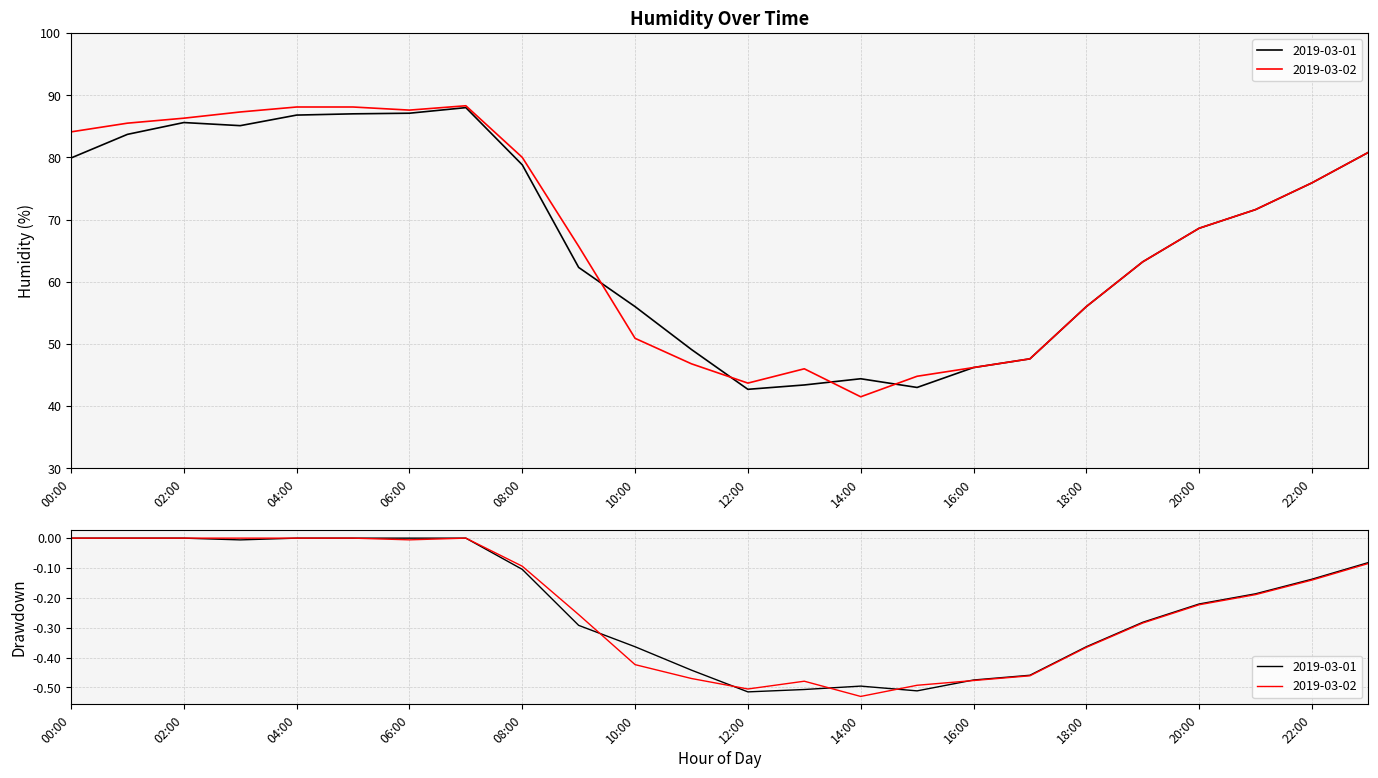

At how many categories does at least one series exceed 76?

10